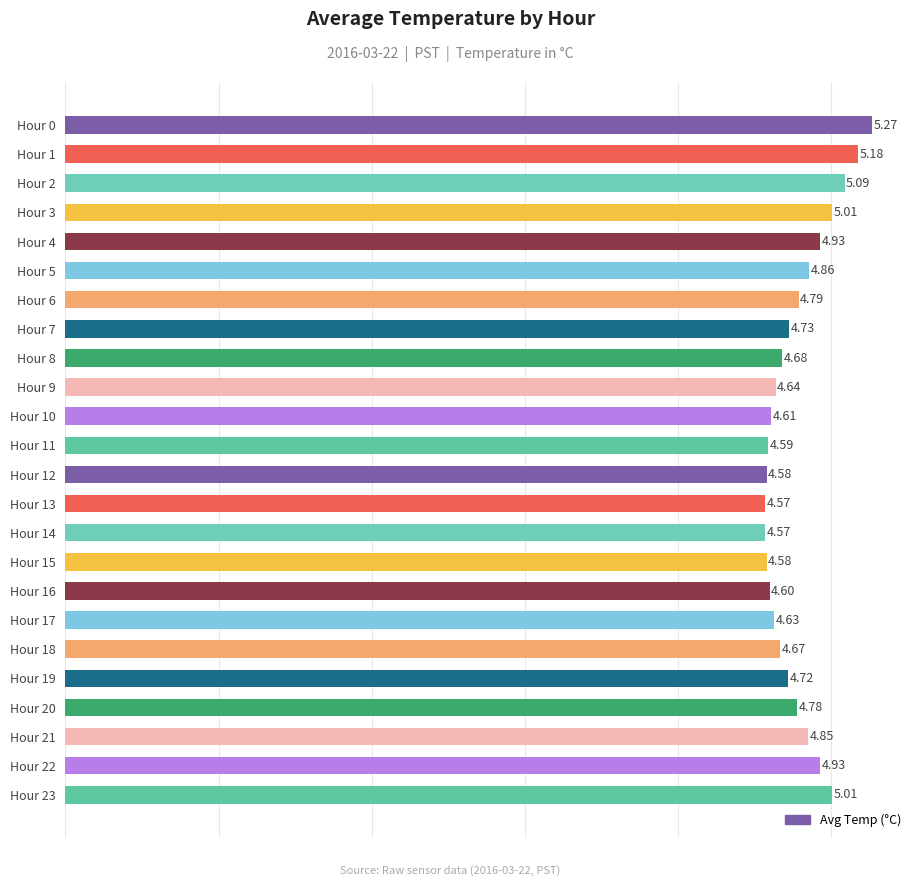

What is the difference between the maximum and minimum values?

0.7